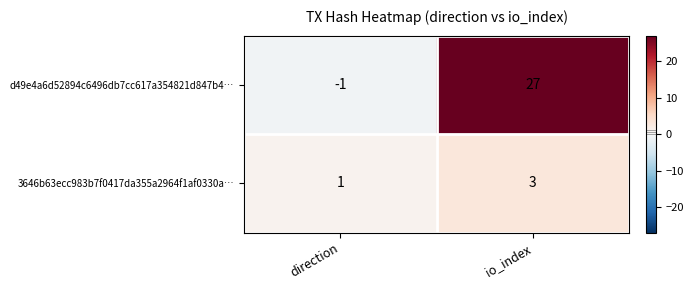

Which series has the largest total across all categories?

d49e4a6d52894c6496db7cc617a354821d847b4…